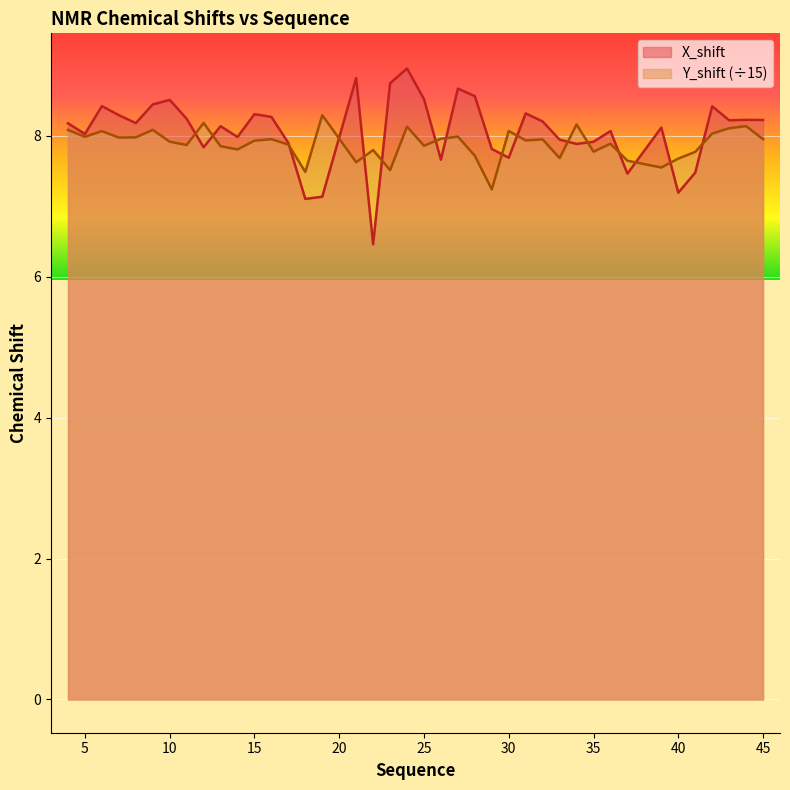

What is the spread (max minus min) of values at 29?

0.6